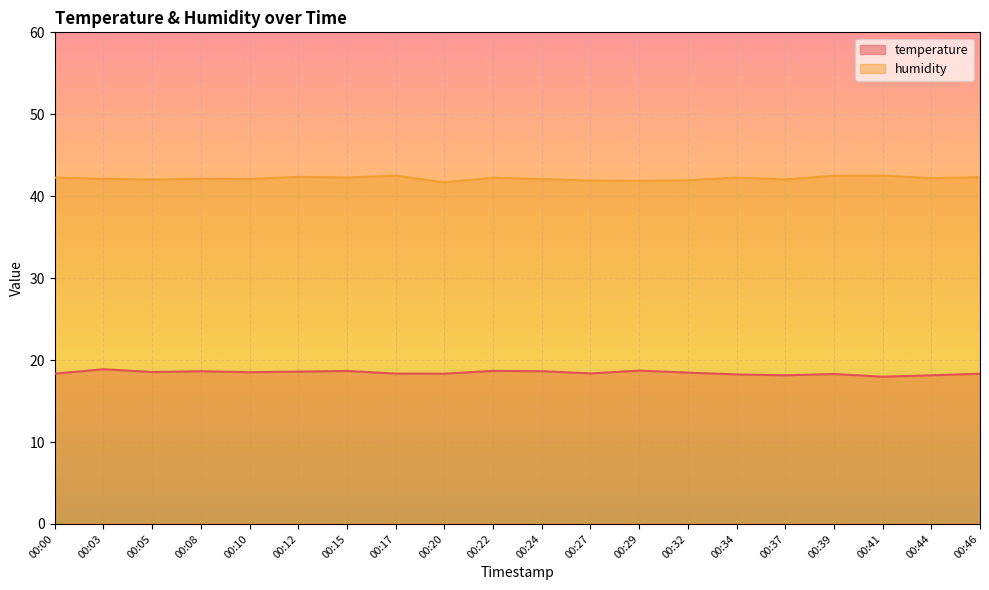

What are all the series names shown in the legend?

temperature, humidity